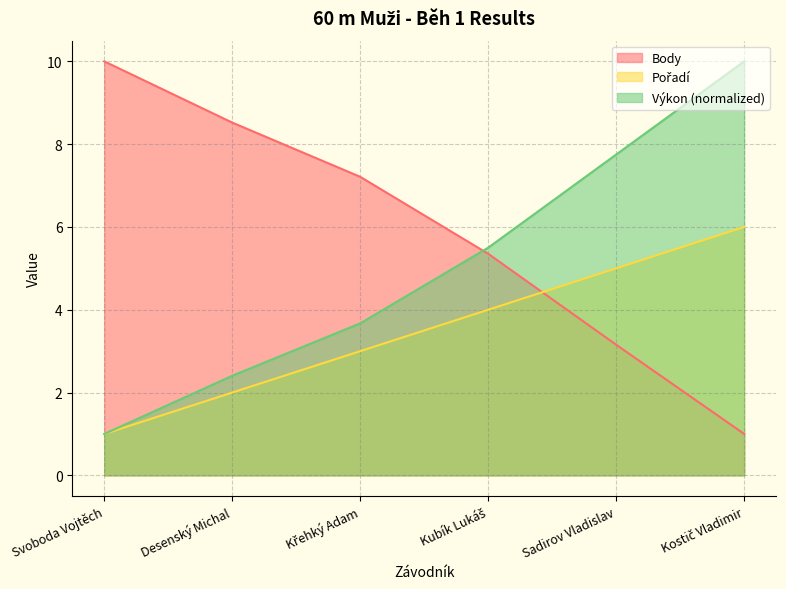

Reading right to left, transcribe all the data shown in this chart.

Pořadí: Kostič Vladimir=6.0	Sadirov Vladislav=5.0	Kubík Lukáš=4.0	Křehký Adam=3.0	Desenský Michal=2.0	Svoboda Vojtěch=1.0
Výkon: Kostič Vladimir=10.0	Sadirov Vladislav=7.8	Kubík Lukáš=5.5	Křehký Adam=3.7	Desenský Michal=2.4	Svoboda Vojtěch=1.0
Body: Kostič Vladimir=1.0	Sadirov Vladislav=3.2	Kubík Lukáš=5.4	Křehký Adam=7.2	Desenský Michal=8.5	Svoboda Vojtěch=10.0